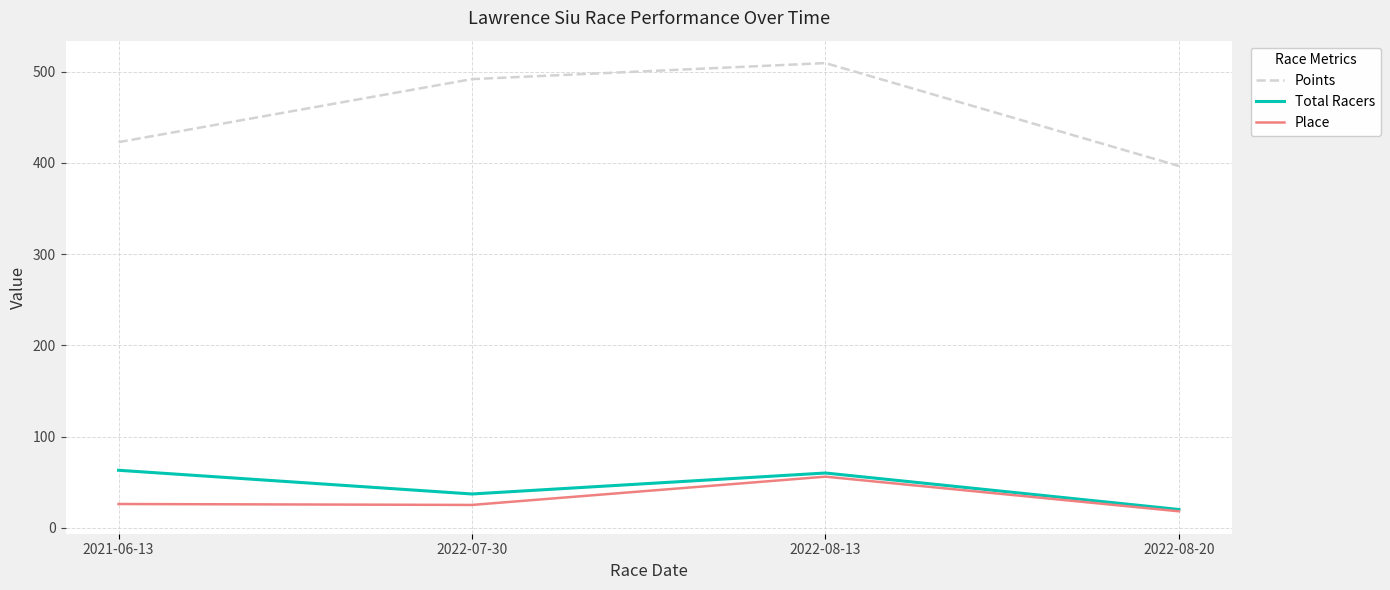

Is it true that Total Racers equals 63.0 at 2021-06-13?

True